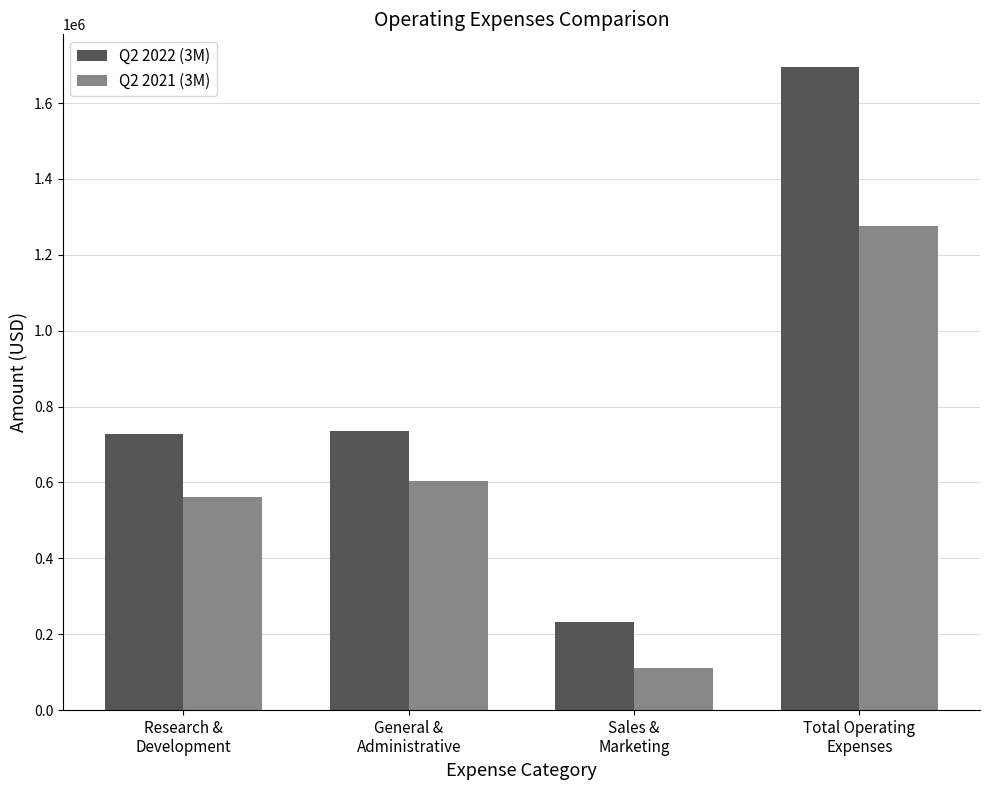

What is the label of the 1st bar from the left?

Research &
Development